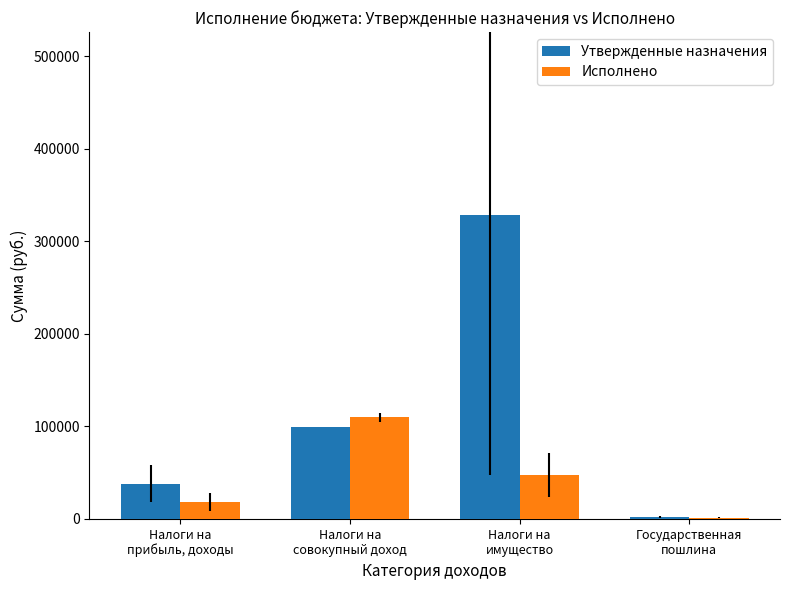

Count the number of data series in this chart.

2